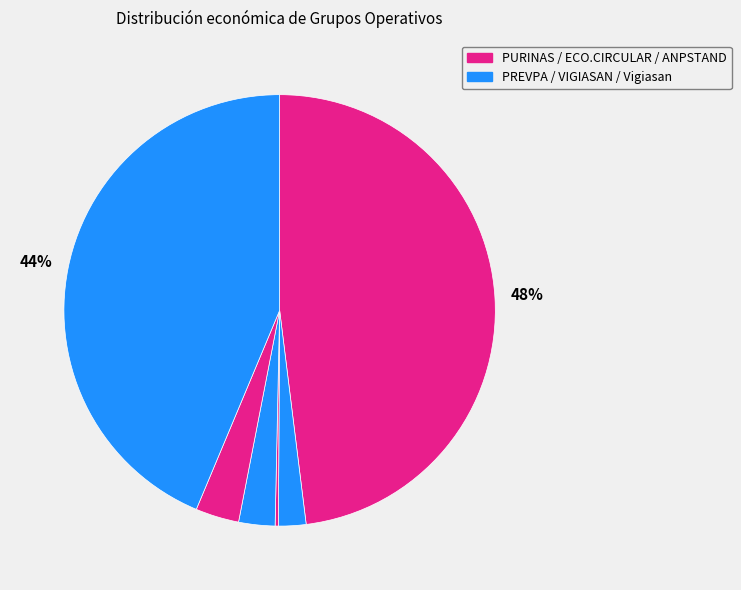

Count the number of slices in the pie.

6